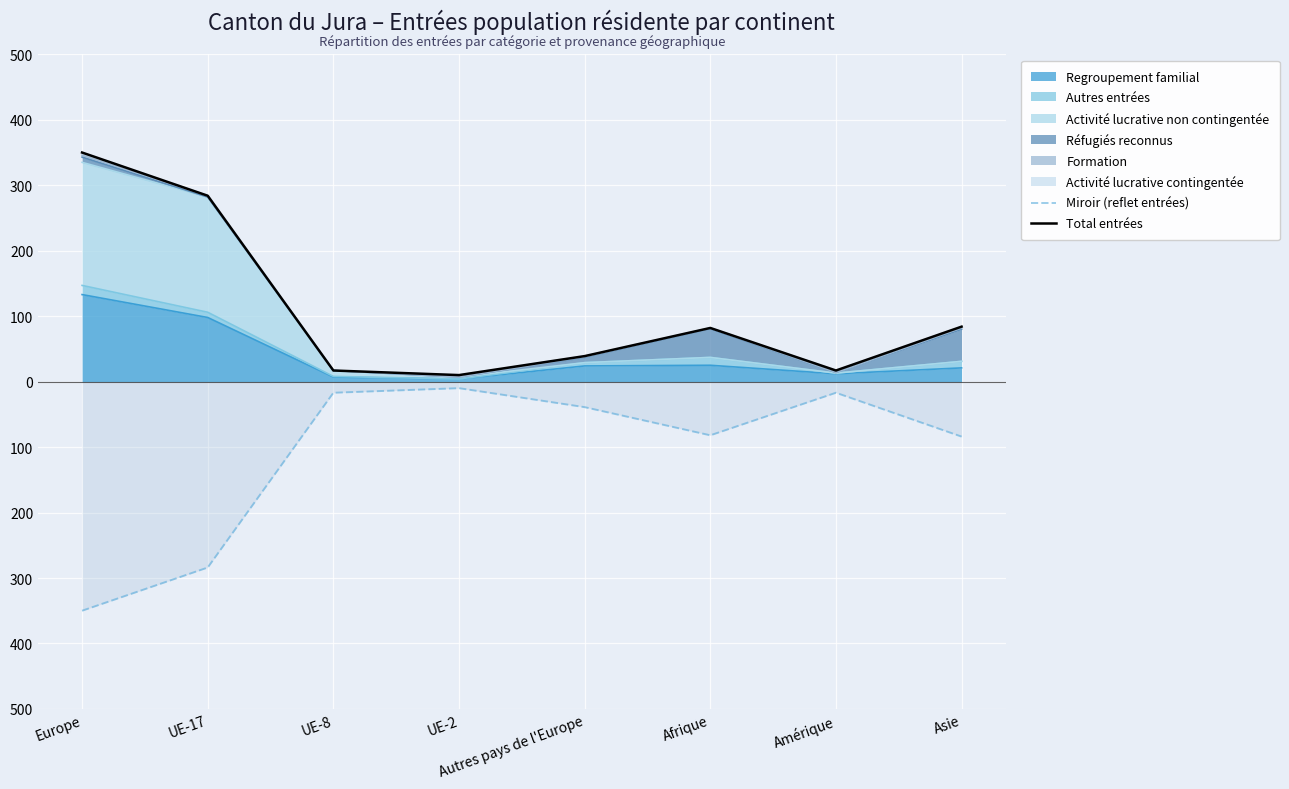

What is the approximate value of Total entrées at Afrique?

82